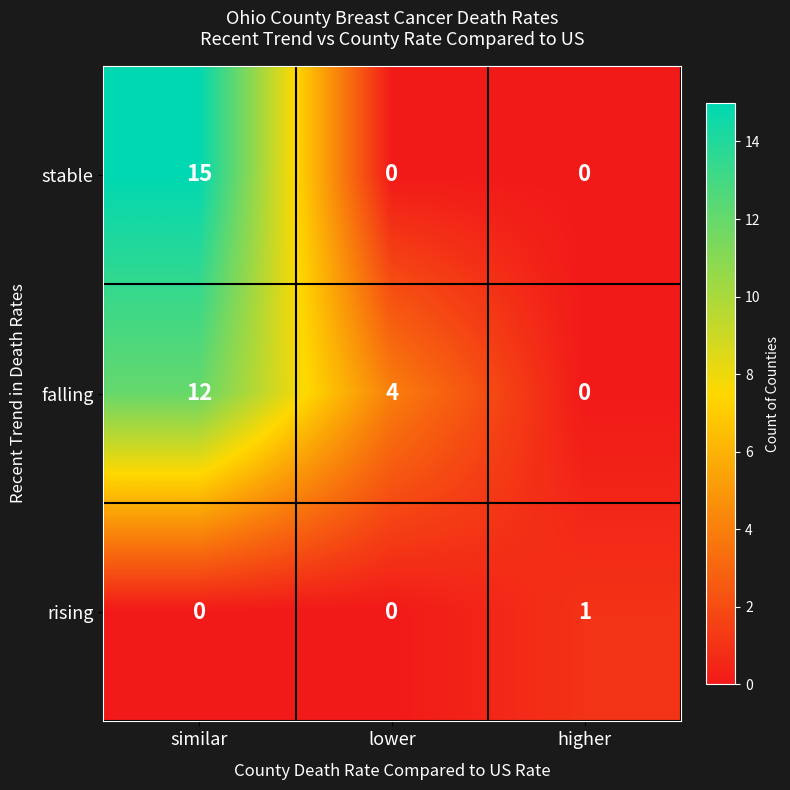

Reading left to right, extract all data points from this chart.

stable: similar=15	lower=0	higher=0
falling: similar=12	lower=4	higher=0
rising: similar=0	lower=0	higher=1